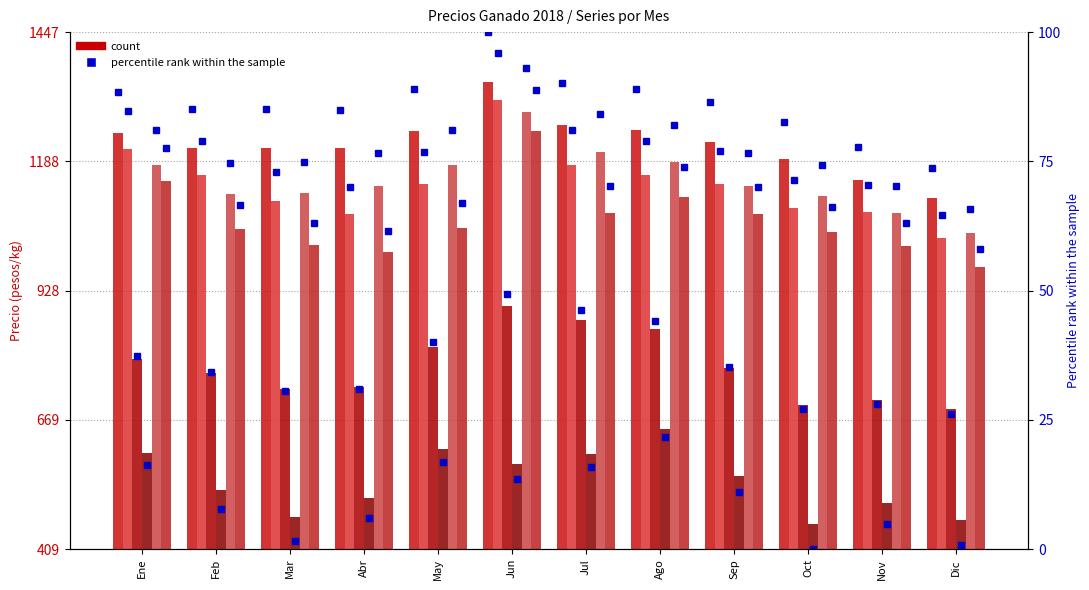

How many bars are there in each group?

6